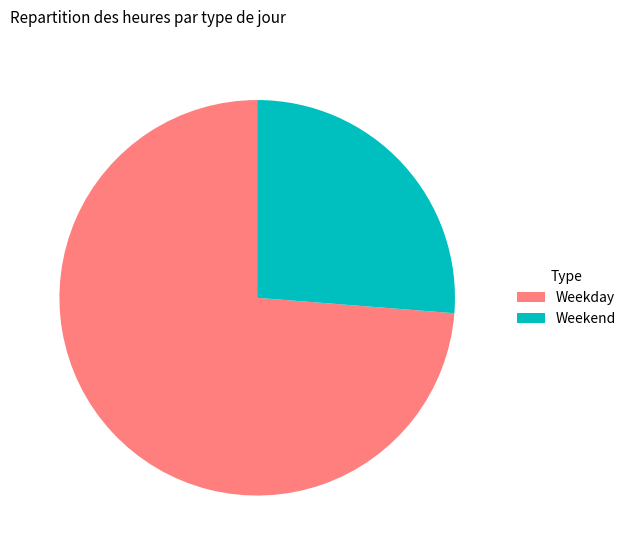

Combined, do Weekend and Weekday account for over 50%?

Yes